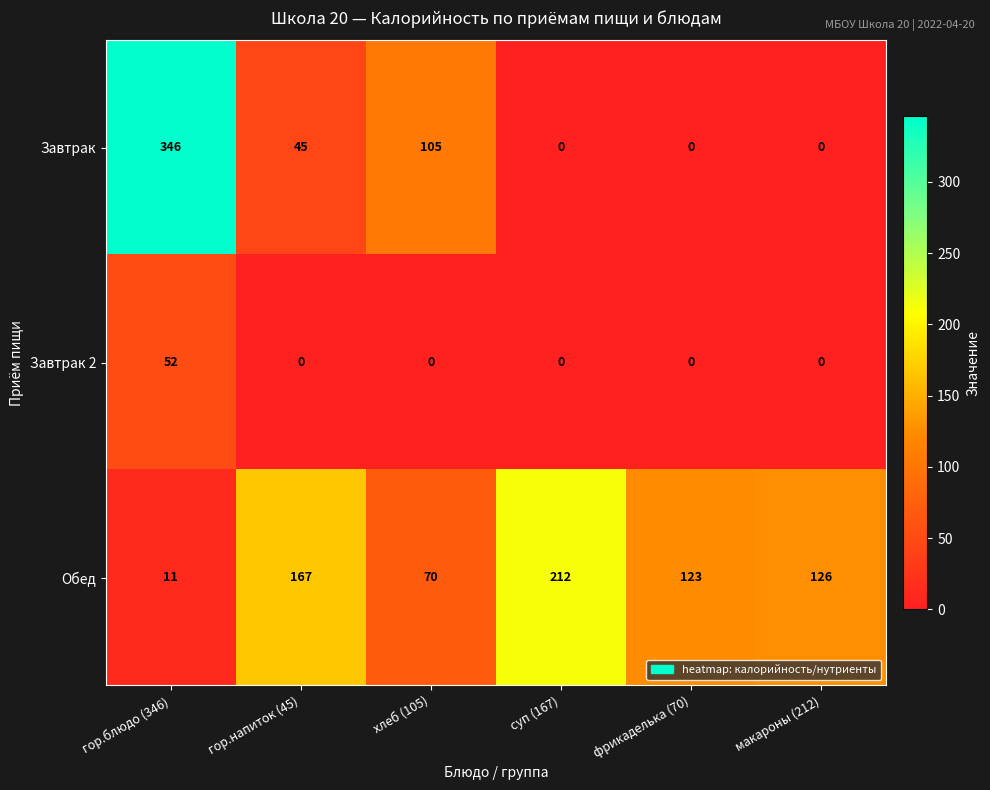

Is it true that Завтрак 2 equals 0 at гор.напиток (45)?

True